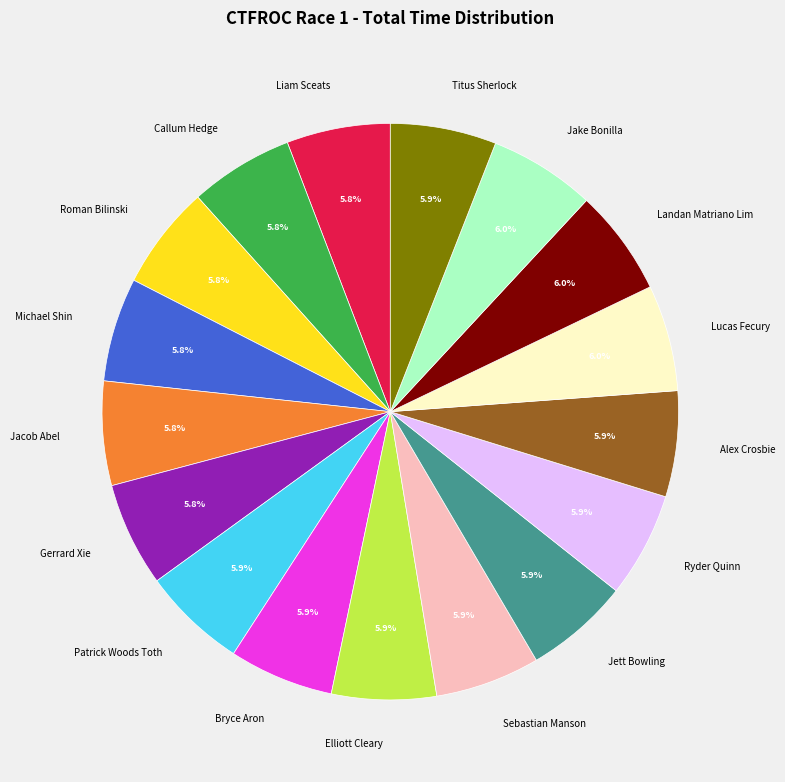

What is the ratio of the value at Jett Bowling to the value at Roman Bilinski?

1.0